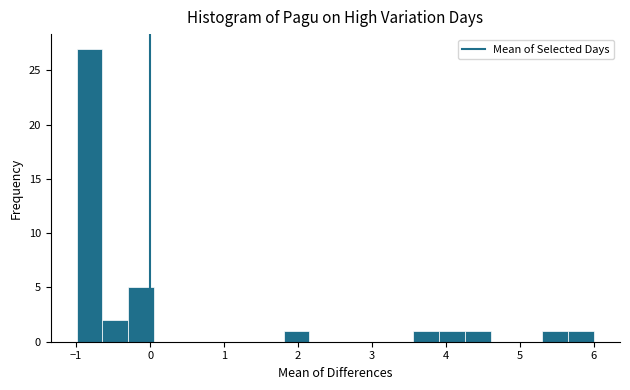

Around what value on the x-axis is the tallest bar? Give the approximate position of its centre, as read against the axis.

-0.8